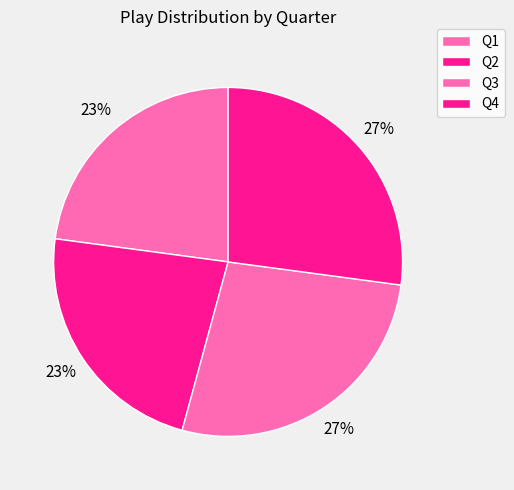

What percentage do Q1 and Q3 together represent?

50.0%